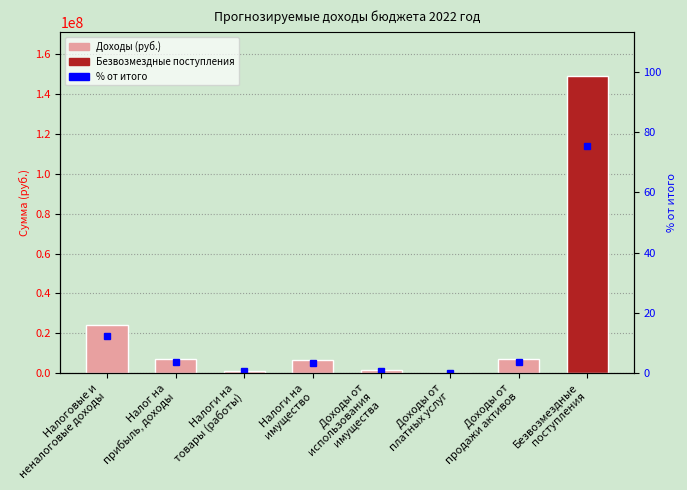

Reading left to right, what are all the values shown in this chart?

value (руб.): 24161394.0	7250000.0	1298000.0	6816632.0	1500000.0	150000.0	7146762.0	148975659.0
% от итого: 12.2	3.7	0.7	3.5	0.8	0.1	3.6	75.5